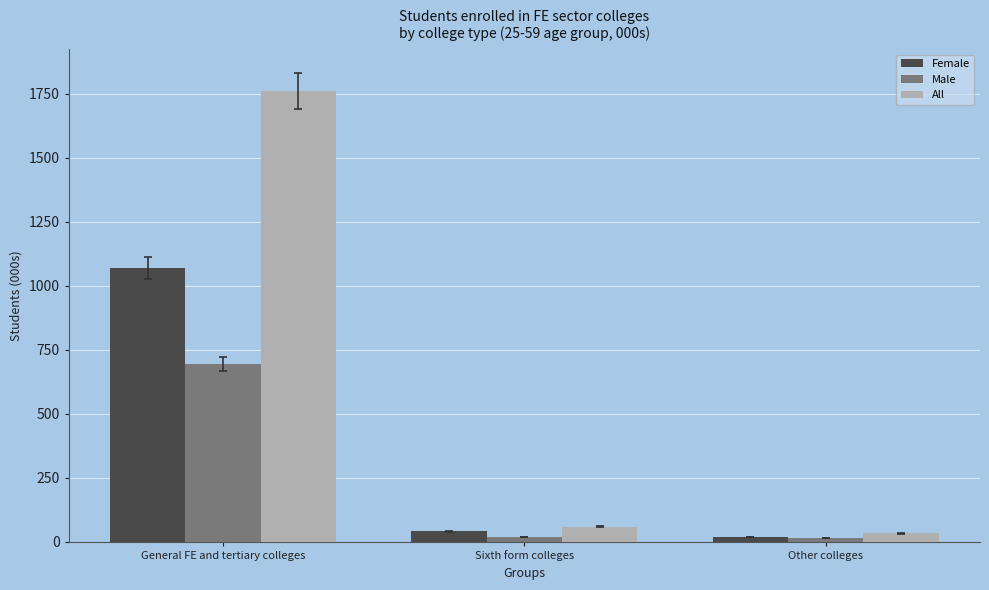

What is the minimum value shown in the chart?

14.0